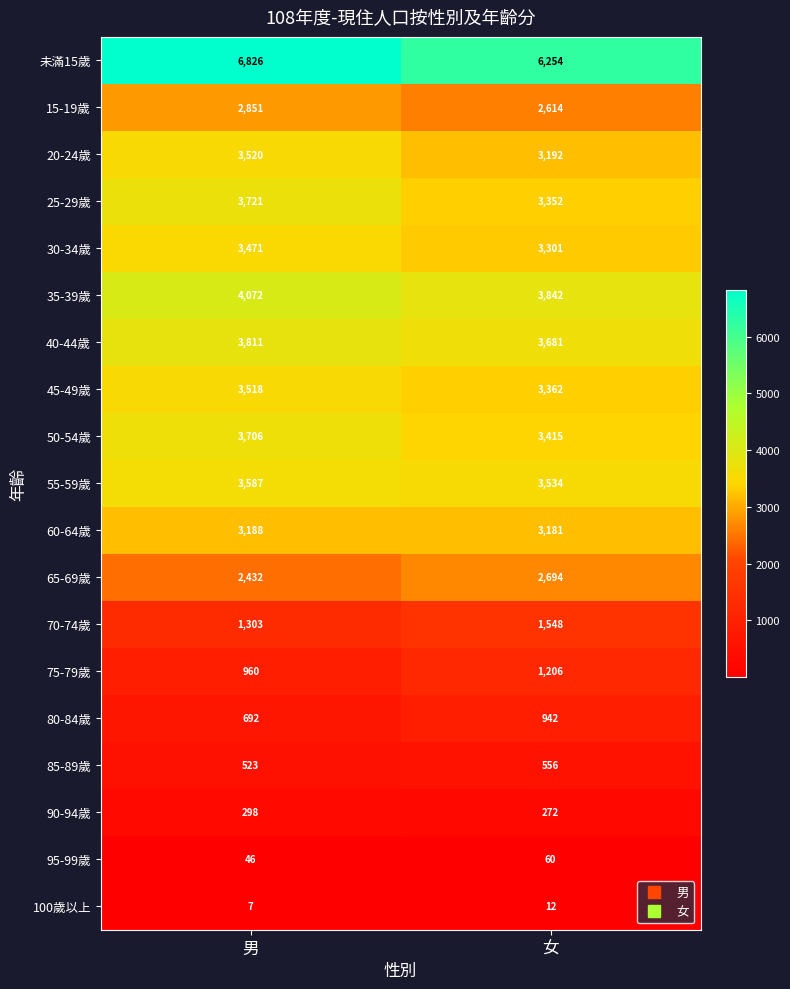

What is the difference between the 35-39歲 values at 女 and 男?

230